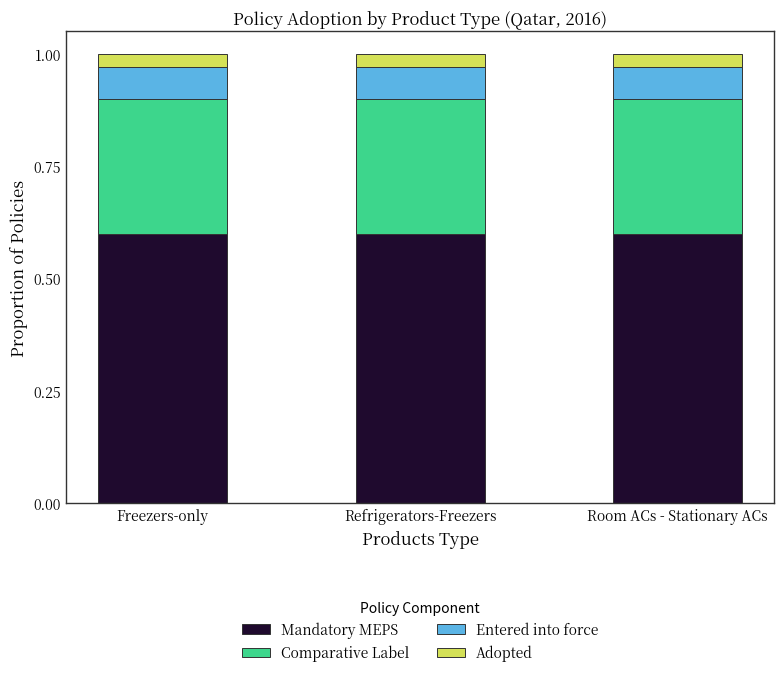

What is the sum of all Mandatory MEPS values?

1.8